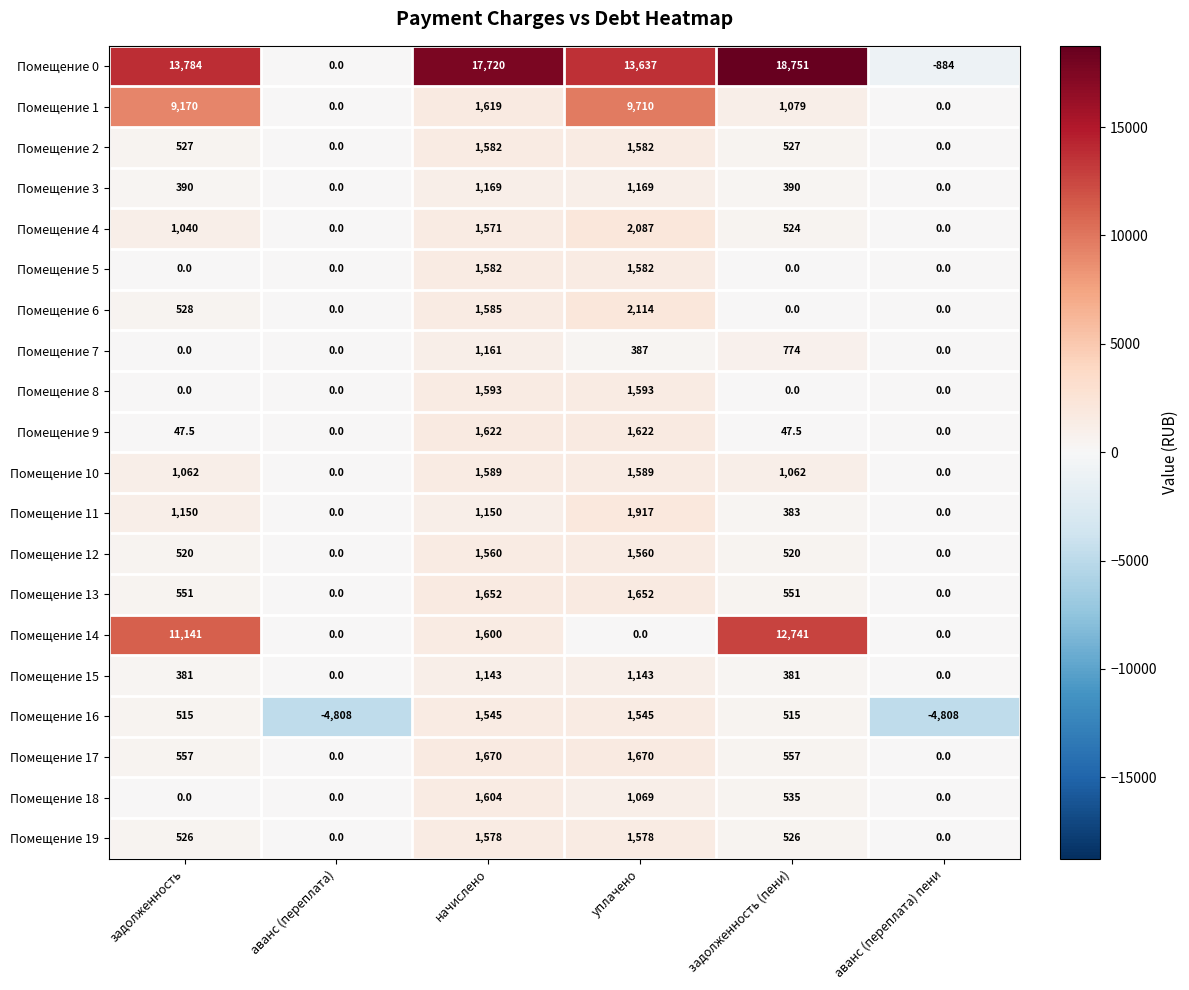

What is the highest value of the Помещение 4 series?

2087.0